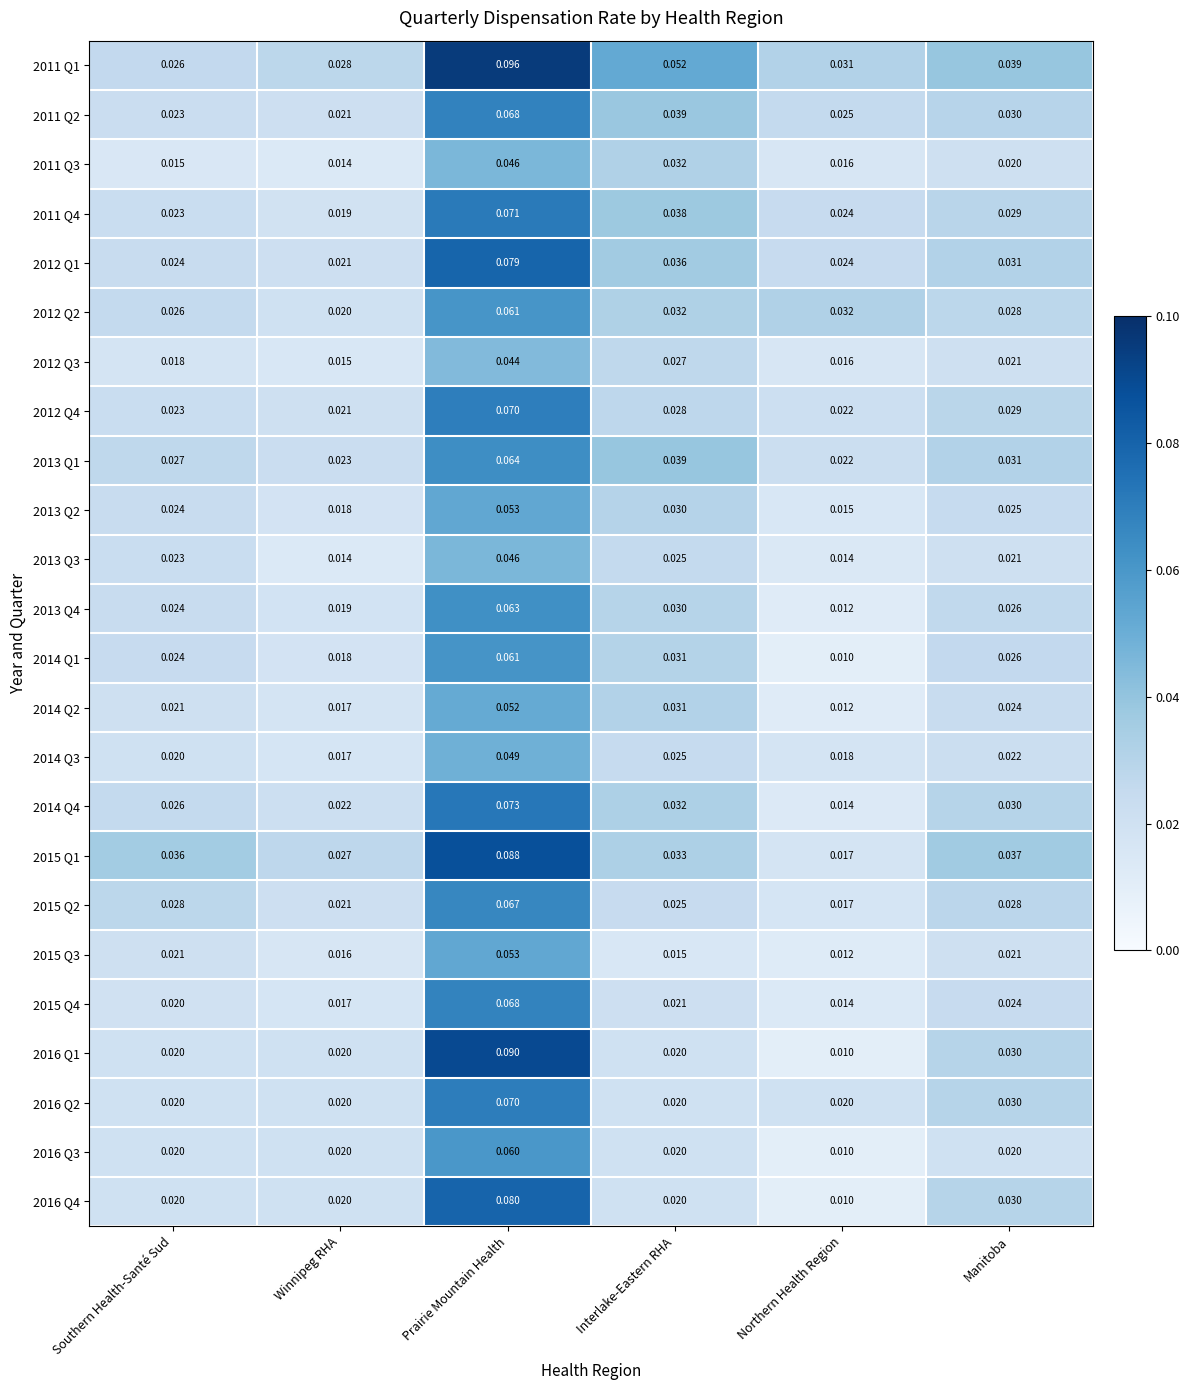

Which series has the largest total across all categories?

2011 Q1